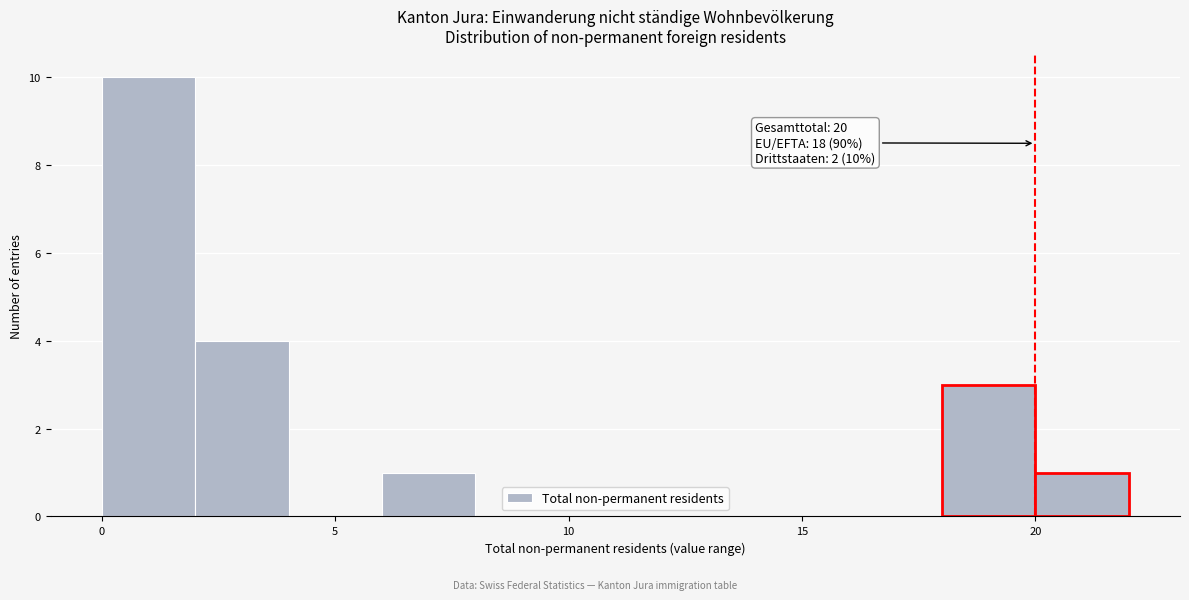

Over which range of the x-axis is the bar tallest?

0 to 2